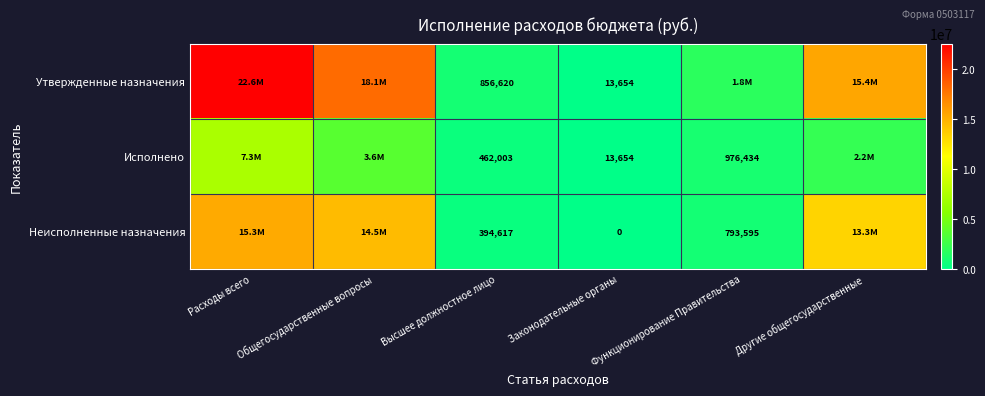

Rank the series at Функционирование Правительства from lowest to highest value.

Неисполненные назначения, Исполнено, Утвержденные назначения